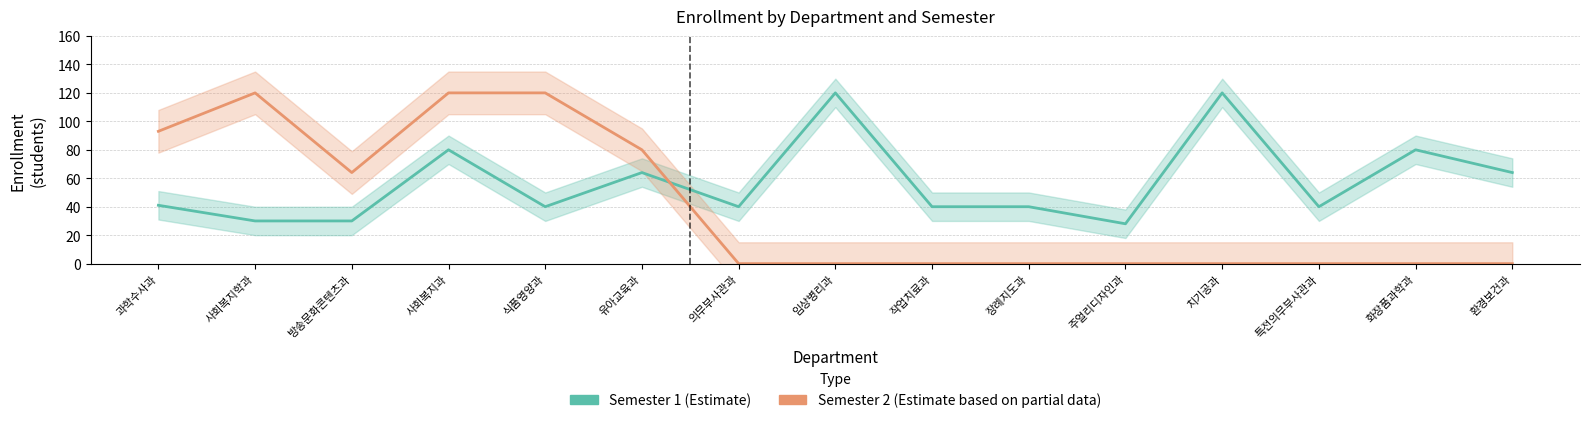

List the series in order of their overall mean, lowest first.

Semester 2, Semester 1